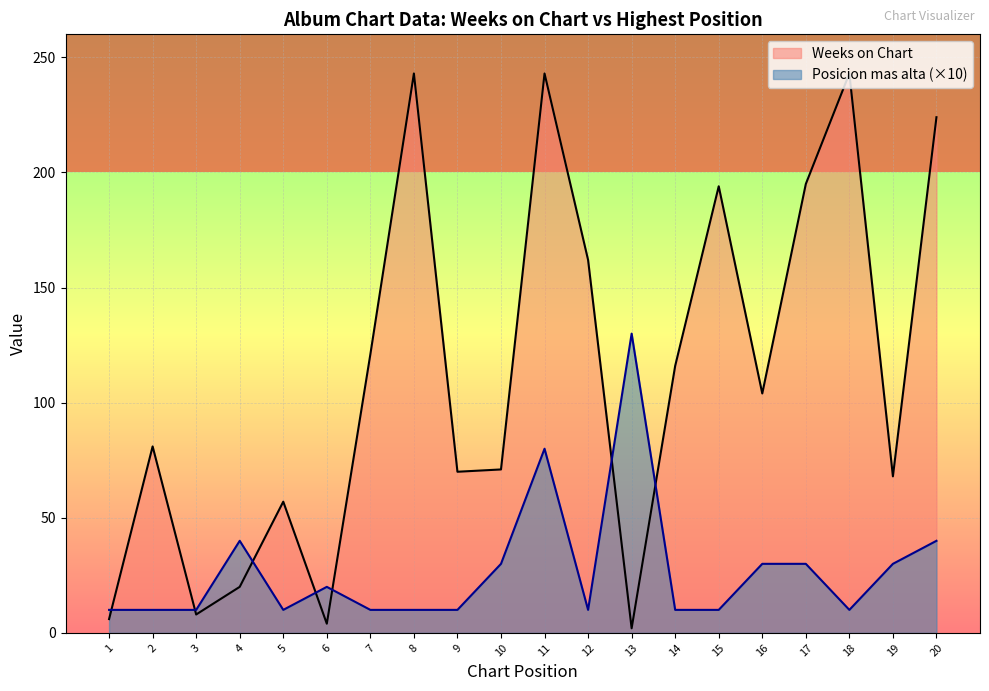

Does the chart display data point markers on the line(s)?

No